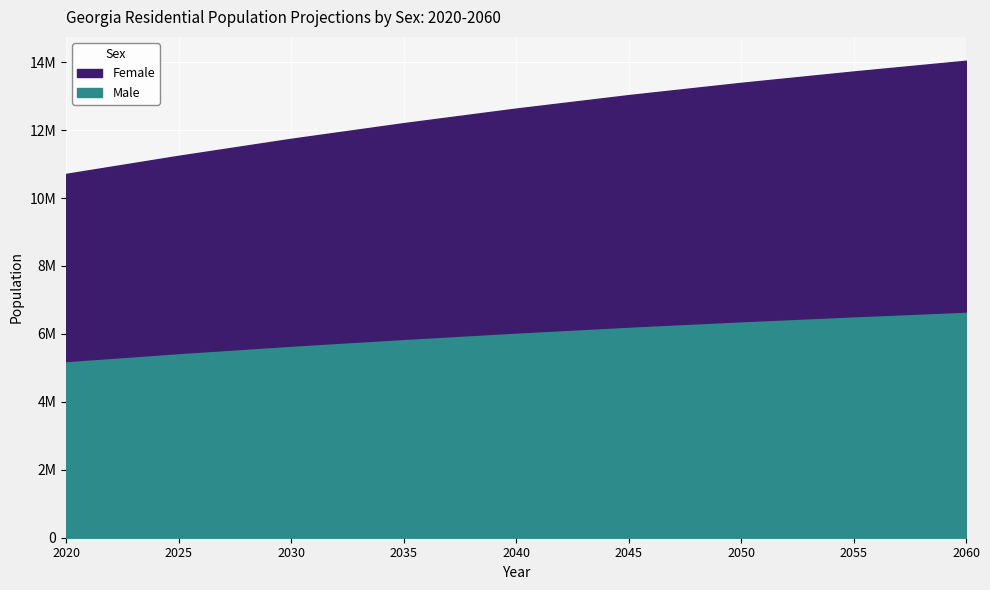

At how many categories does at least one series exceed 6219340?

6